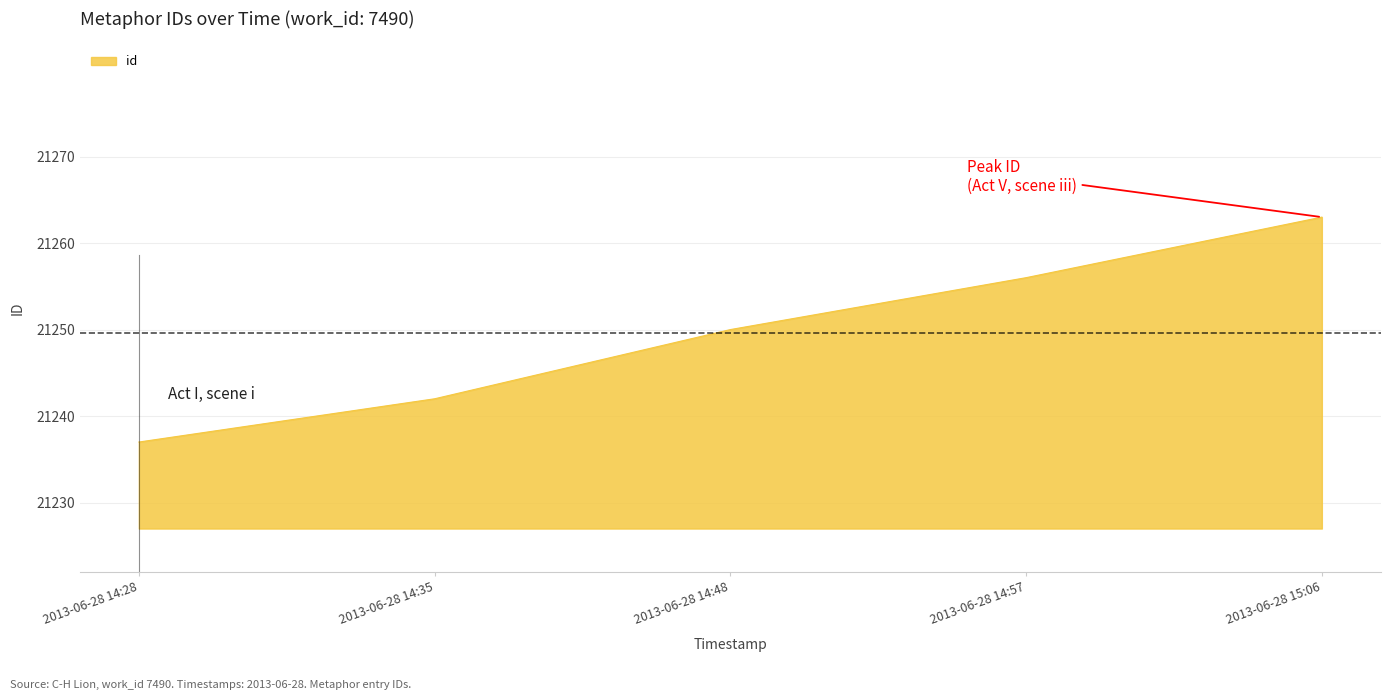

Between 2013-06-28 15:06 and 2013-06-28 14:35, which is larger?

2013-06-28 15:06